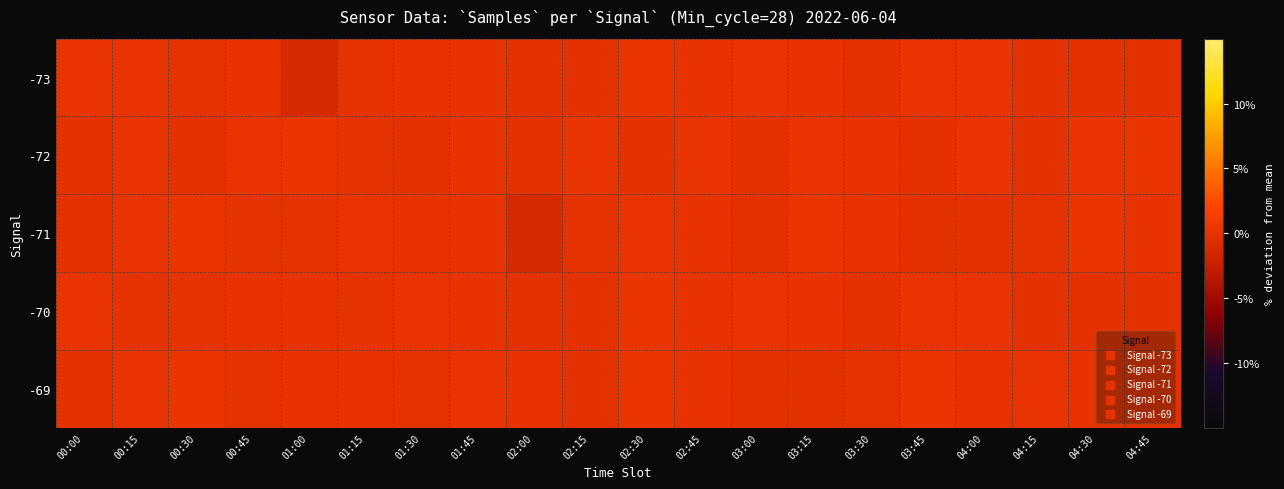

What is the spread (max minus min) of values at 02:00?

1.1